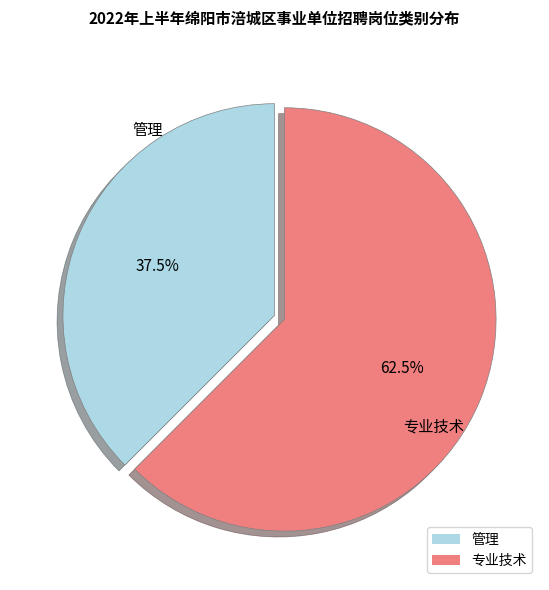

How much of the chart is everything except 专业技术?

37.5%